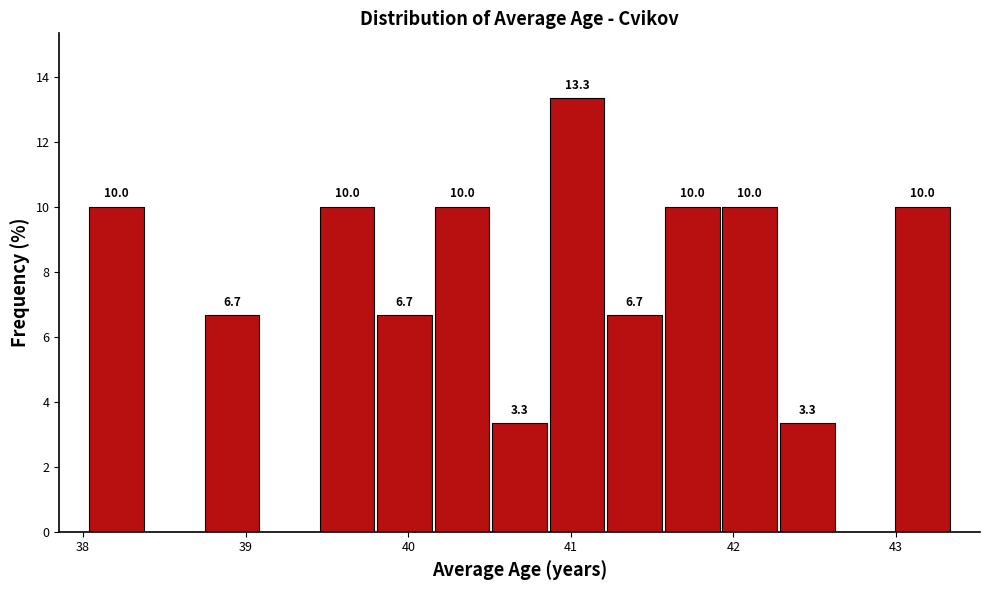

Read against the x-axis, roughly where is the centre of the tallest bar?

41.0